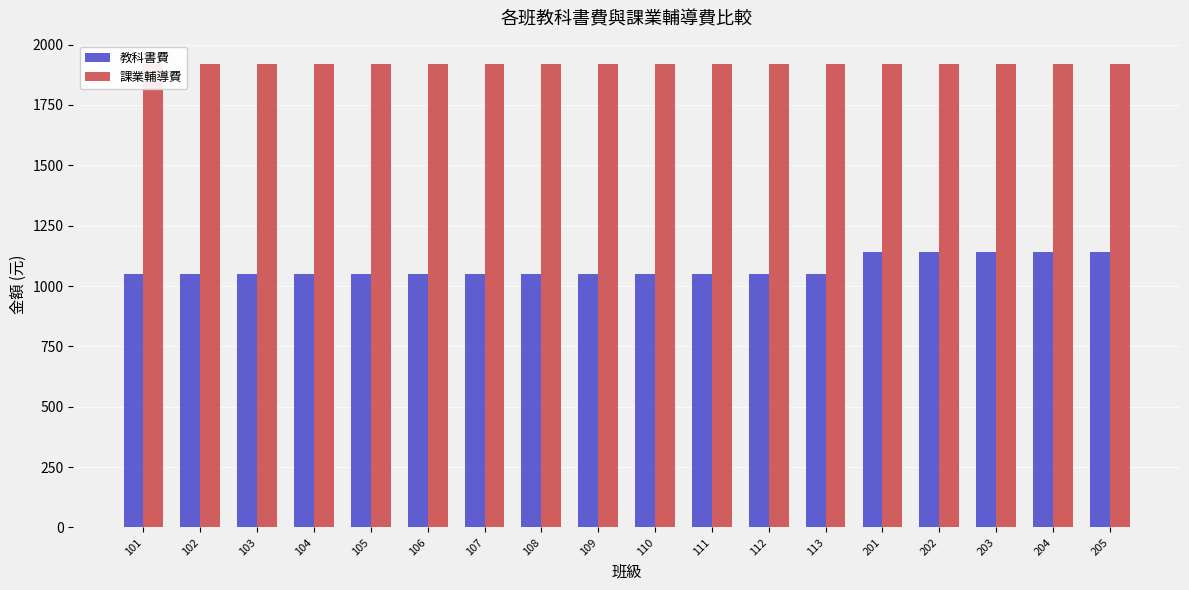

What is the average value of the 課業輔導費 series?

1920